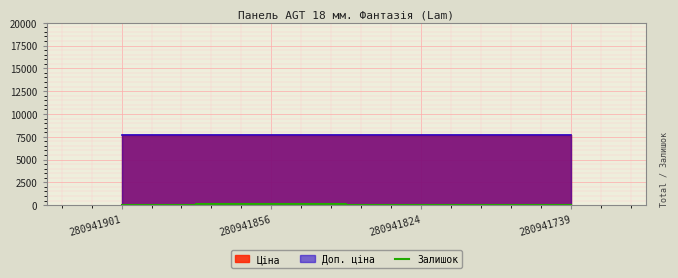

The value of Залишок at 280941824 is 0. True or false?

True